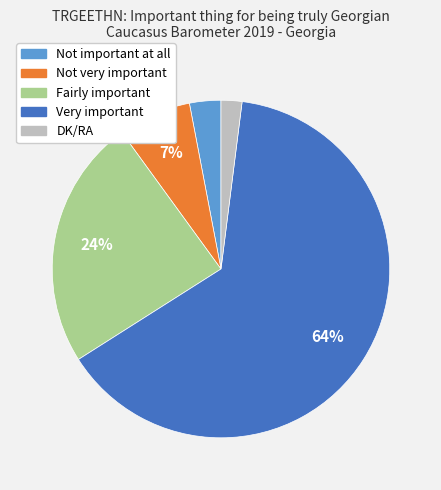

Does Very important account for over 50% of the chart?

Yes